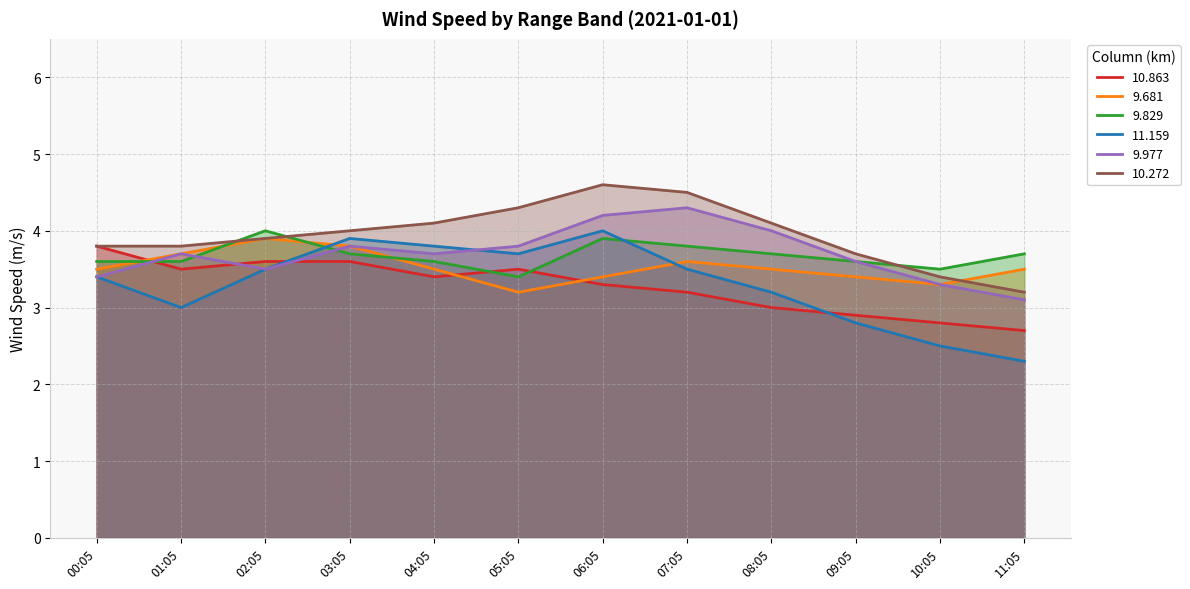

True or false: 9.977 has more than 0 interior local peaks.

True